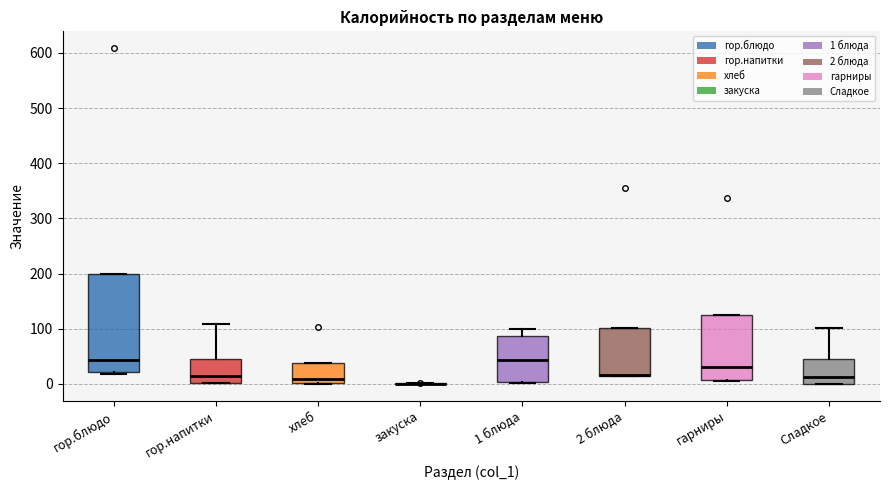

Reading left to right, transcribe this box plot: for each box, give where its median line is, the range the box spans, and where its two whiskers end, as read against the y-axis. The values are not printed on the chart, so give them approximately, as read against the axis.

гор.блюдо: median 40, box 20 to 200, whiskers 20 to 200
гор.напитки: median 10, box 0 to 50, whiskers 0 to 110
хлеб: median 10, box 0 to 40, whiskers 0 to 40
закуска: box collapsed to a line at 0, whiskers 0 to 0
1 блюда: median 40, box 0 to 90, whiskers 0 to 100
2 блюда: median 20 (drawn on the box's lower edge), box 10 to 100, whiskers 10 to 100
гарниры: median 30, box 10 to 130, whiskers 10 to 130
Сладкое: median 10, box 0 to 40, whiskers 0 to 100